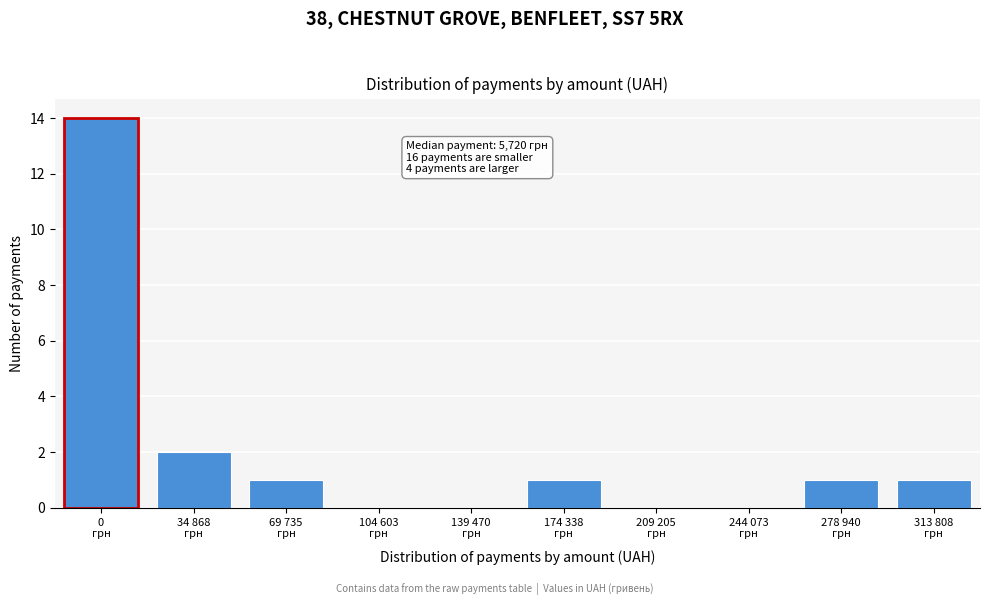

What is the sum of all values?

20